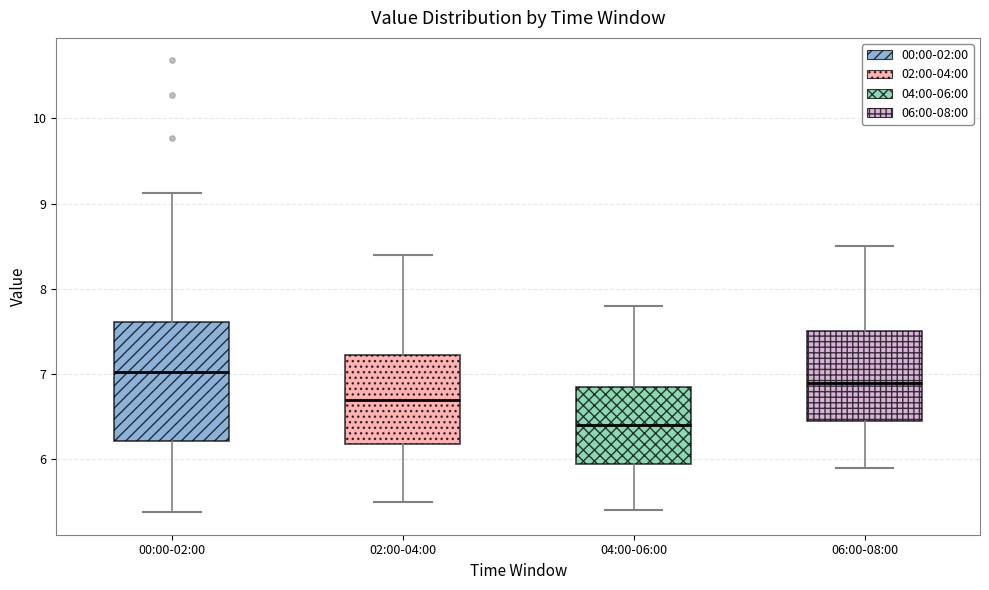

Reading left to right, transcribe this box plot: for each box, give where its median line is, the range the box spans, and where its two whiskers end, as read against the y-axis. The values are not printed on the chart, so give them approximately, as read against the axis.

00:00-02:00: median 7.0, box 6.2 to 7.6, whiskers 5.4 to 9.1
02:00-04:00: median 6.7, box 6.2 to 7.2, whiskers 5.5 to 8.4
04:00-06:00: median 6.4, box 6.0 to 6.9, whiskers 5.4 to 7.8
06:00-08:00: median 6.9, box 6.5 to 7.5, whiskers 5.9 to 8.5